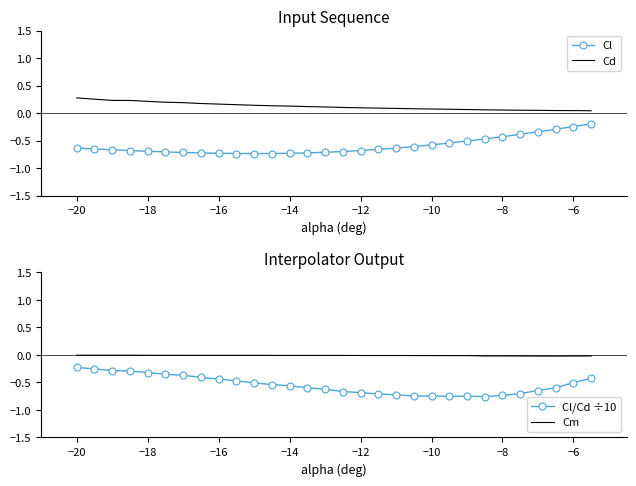

At how many categories does at least one series exceed 0?

30